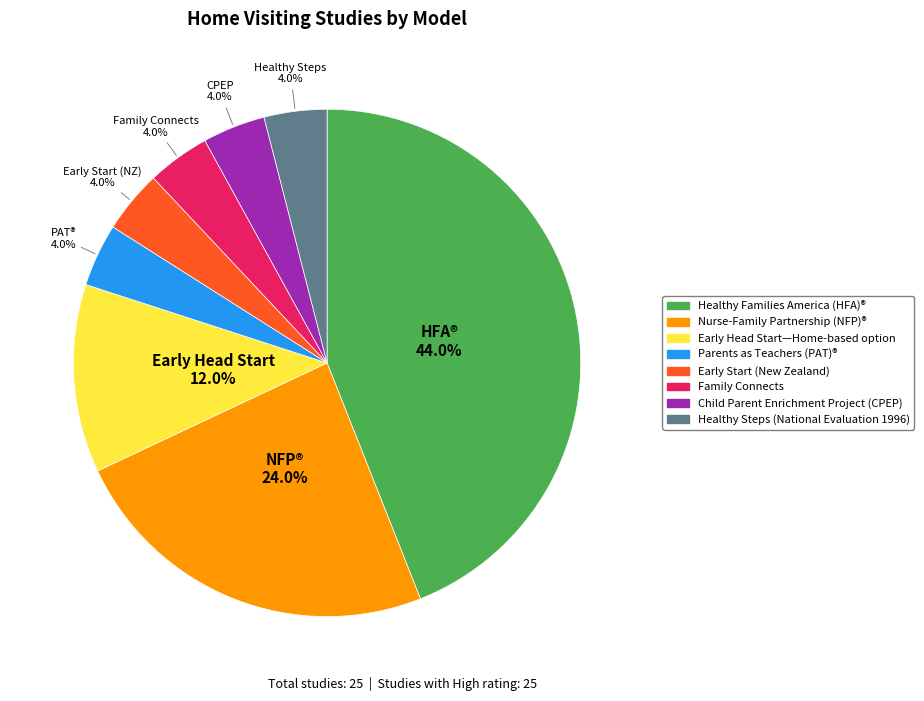

Which has a higher value, Parents as Teachers (PAT)® or Nurse-Family Partnership (NFP)®?

Nurse-Family Partnership (NFP)®